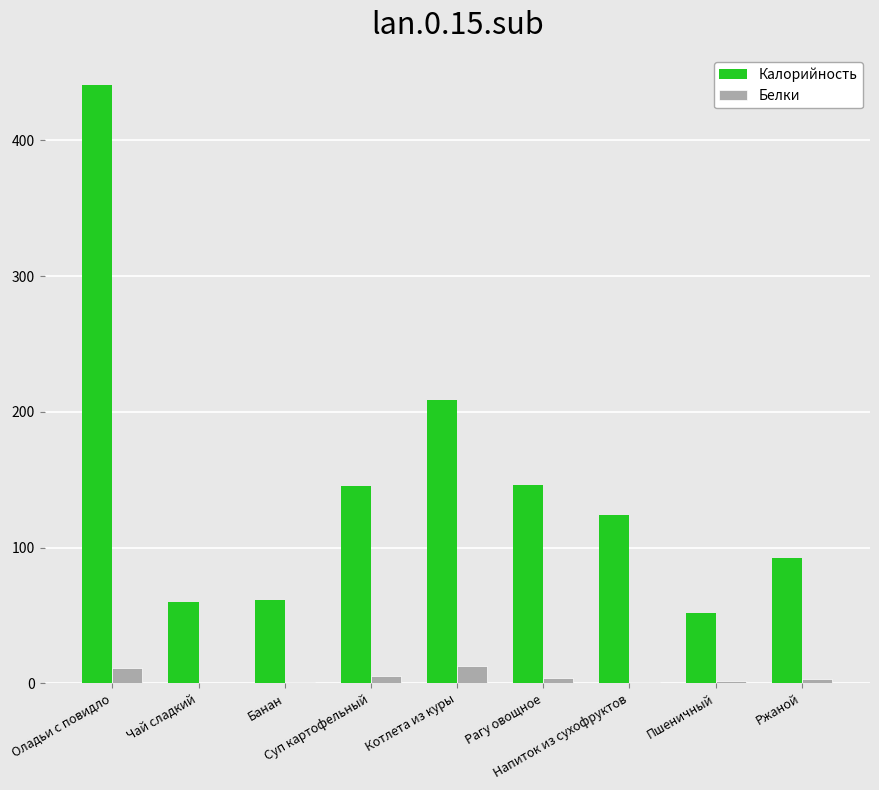

What is the total value across all series at Пшеничный?

54.0